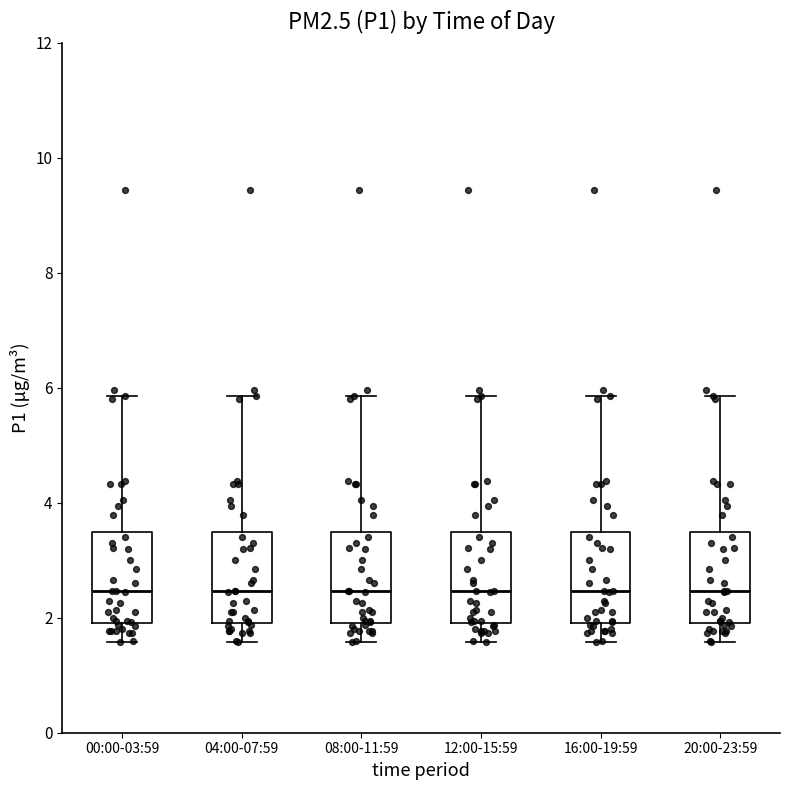

Reading left to right, read every box against the y-axis: the position of its median line, the range the box covers, and the ends of its whiskers. The values are not printed on the chart, so give them approximately, as read against the axis.

00:00-03:59: median 2.4, box 2.0 to 3.4, whiskers 1.6 to 5.8
04:00-07:59: median 2.4, box 2.0 to 3.4, whiskers 1.6 to 5.8
08:00-11:59: median 2.4, box 2.0 to 3.4, whiskers 1.6 to 5.8
12:00-15:59: median 2.4, box 2.0 to 3.4, whiskers 1.6 to 5.8
16:00-19:59: median 2.4, box 2.0 to 3.4, whiskers 1.6 to 5.8
20:00-23:59: median 2.4, box 2.0 to 3.4, whiskers 1.6 to 5.8